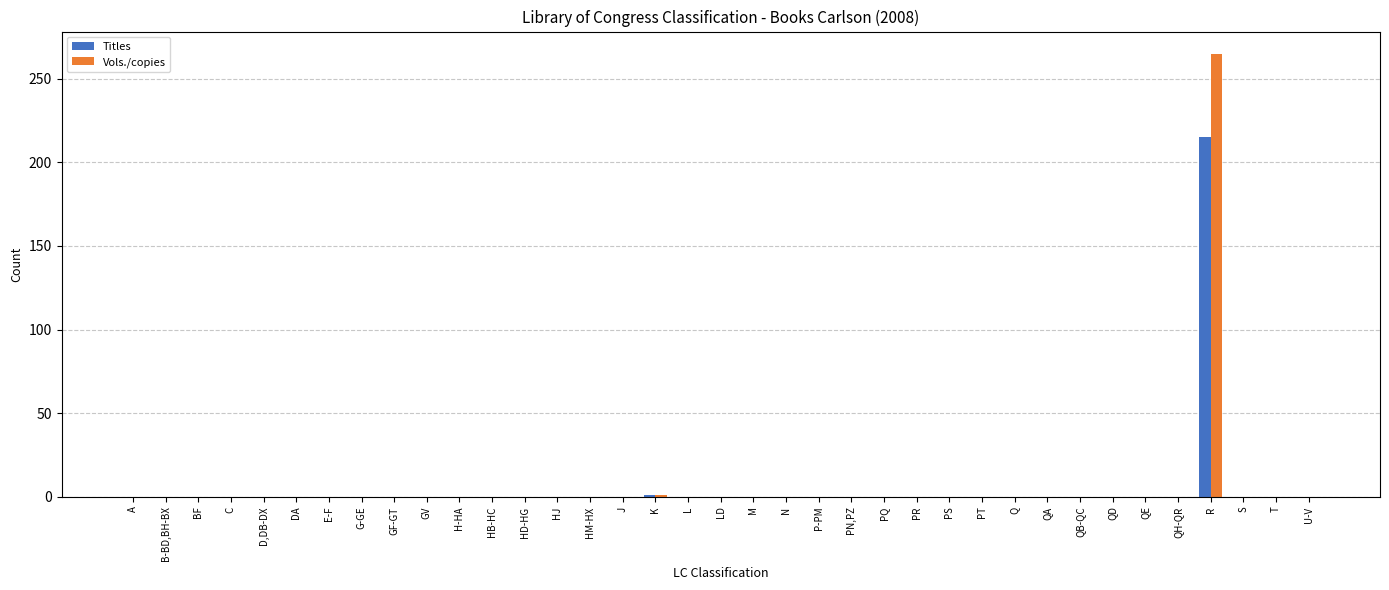

What are all the series names shown in the legend?

Titles, Vols./copies